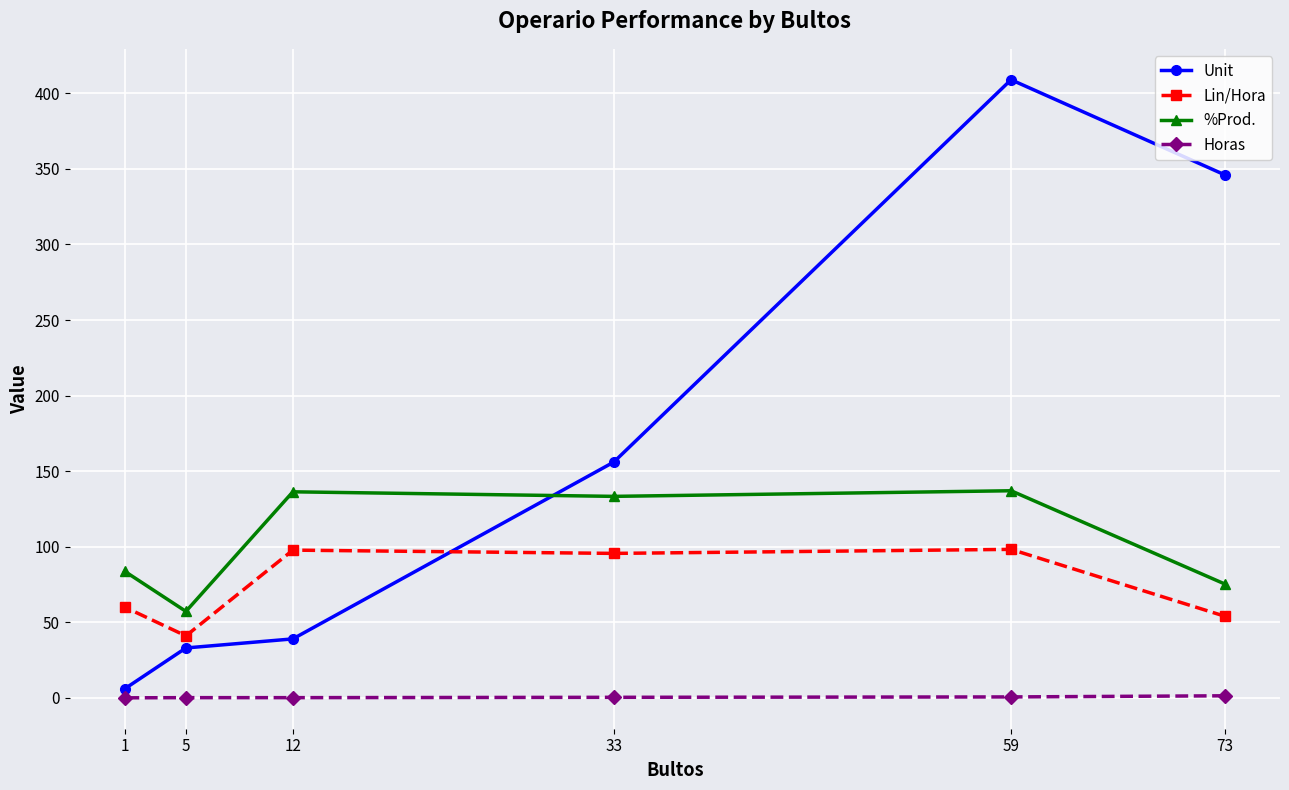

At which category is the sum across all series the highest?

59